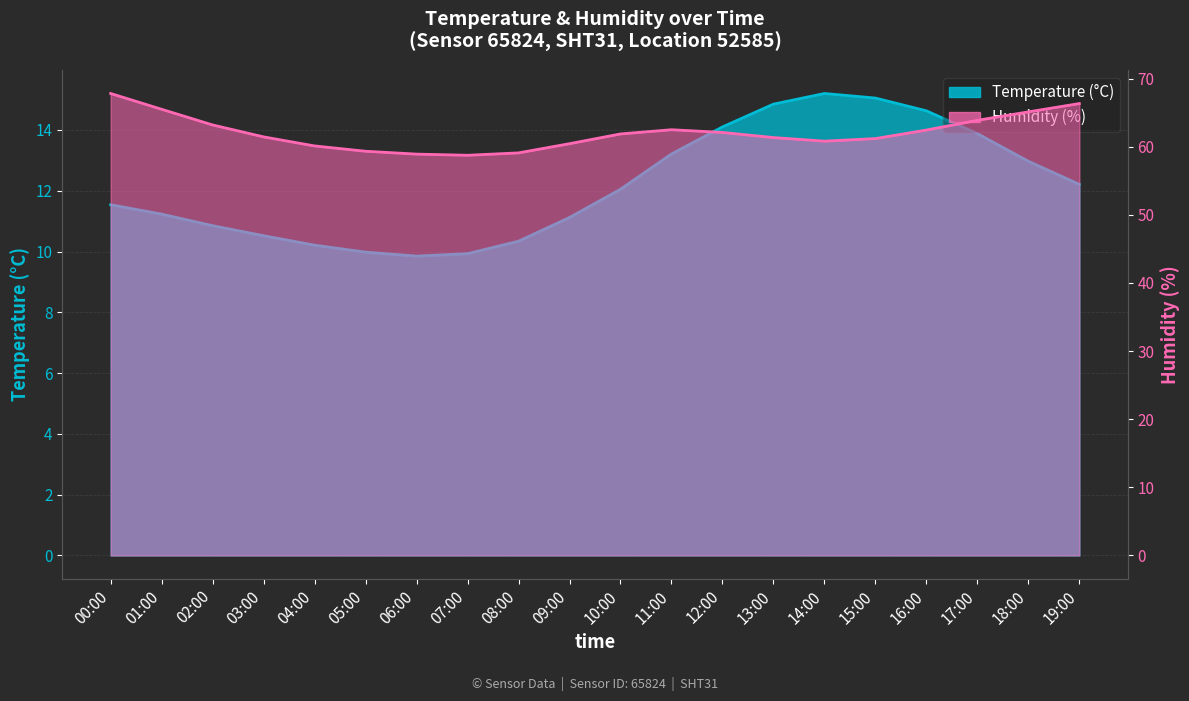

True or false: Temperature (°C) has a value of 13.2 at 11:00.

True